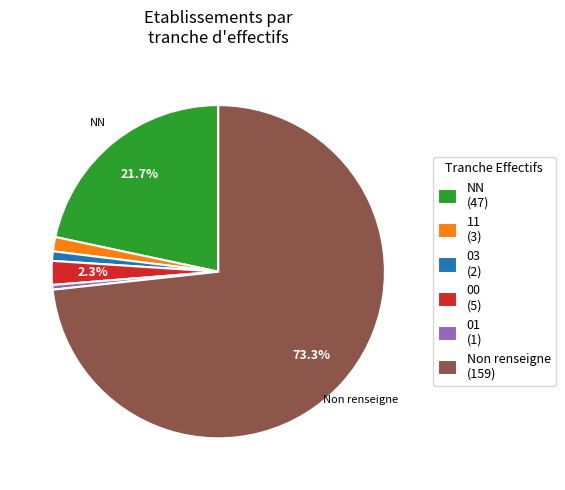

Is there any slice that represents more than half of the pie?

Yes